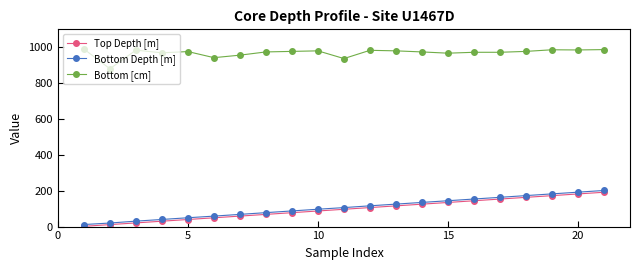

What is the value of the Bottom Depth [m] point at the 3rd from the left?

30.3